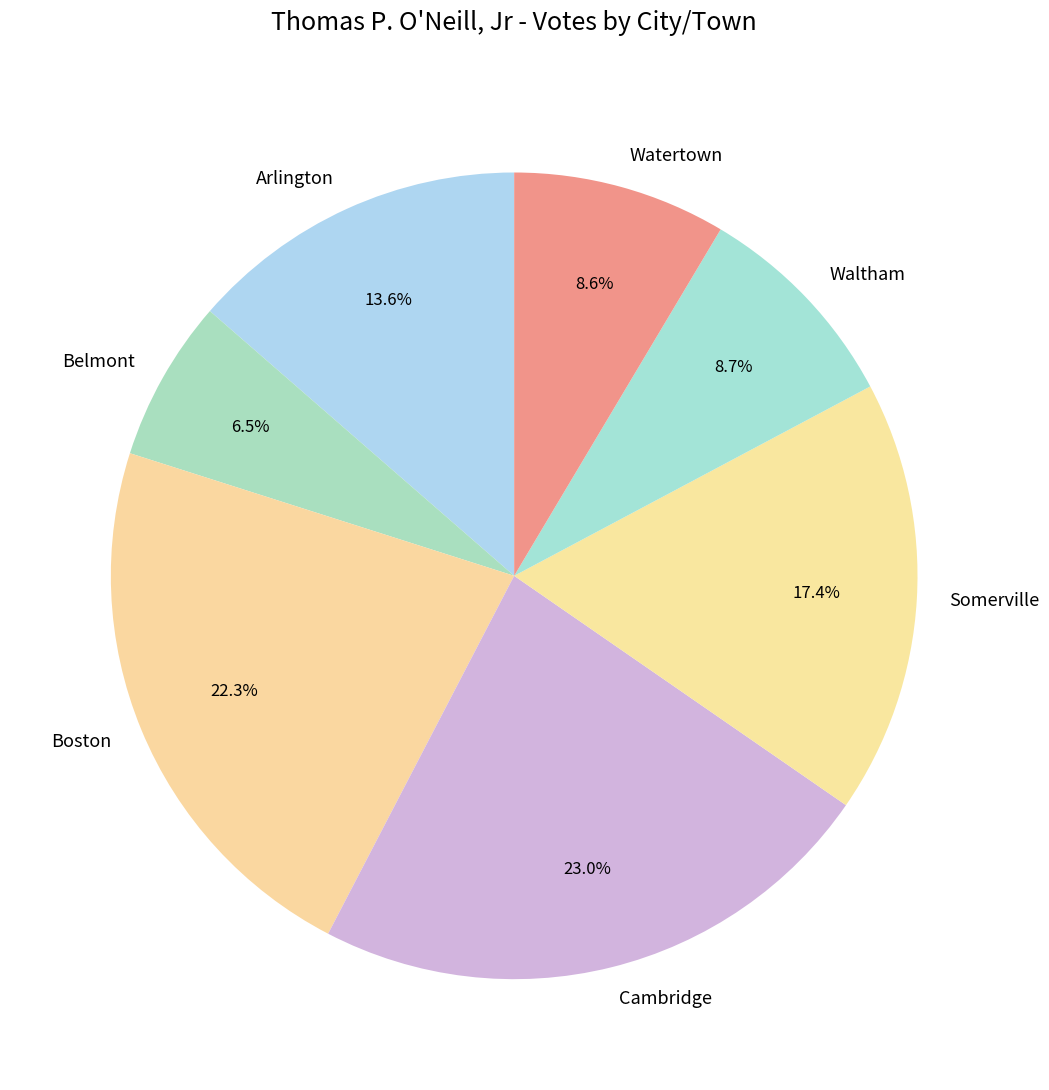

Is there a majority slice in this chart?

No